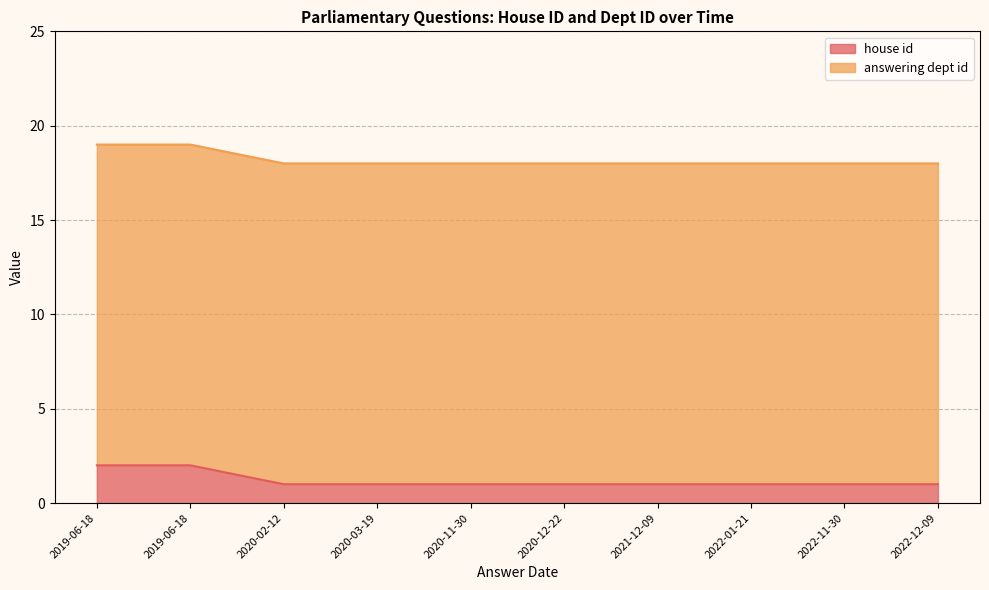

Which category has the lowest value in the answering dept id series?

2022-12-09